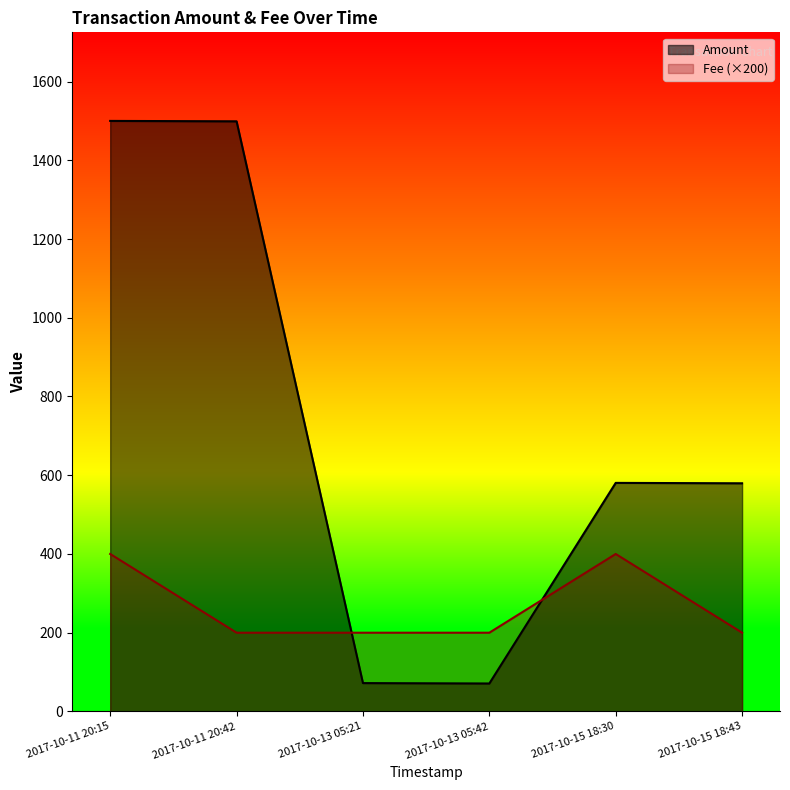

True or false: Fee has a value of 124.2 at 2017-10-15 18:30.

False